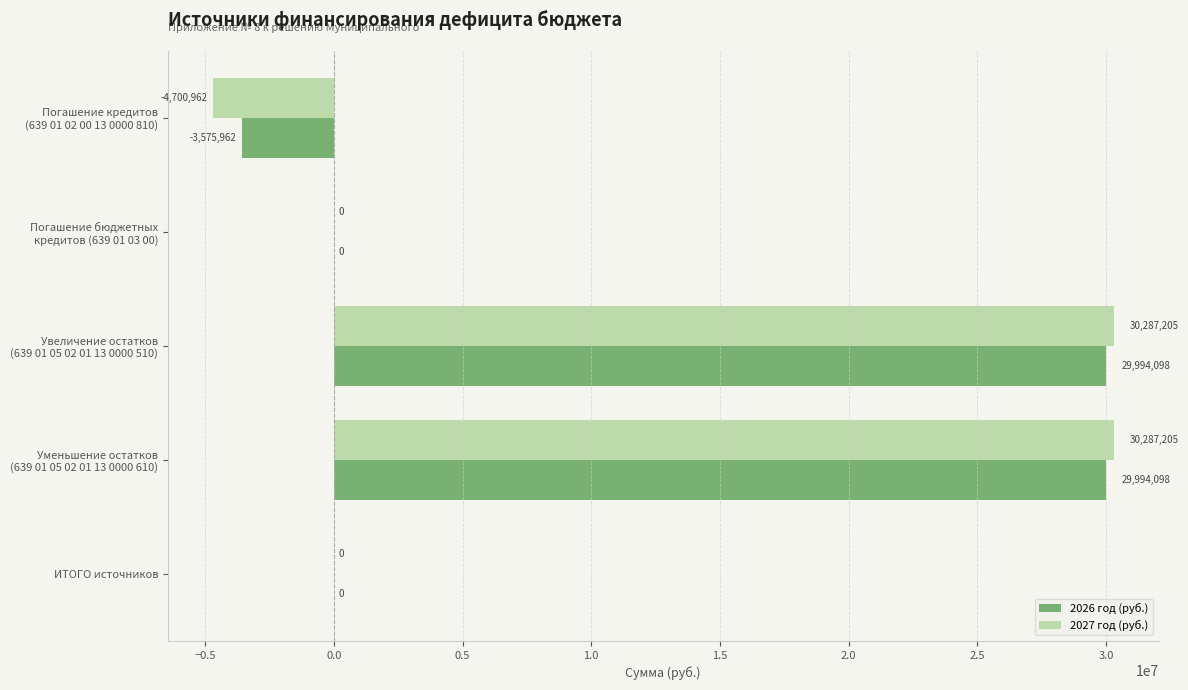

How many 2027 год (руб.) values are between 0 and 30287205?

4